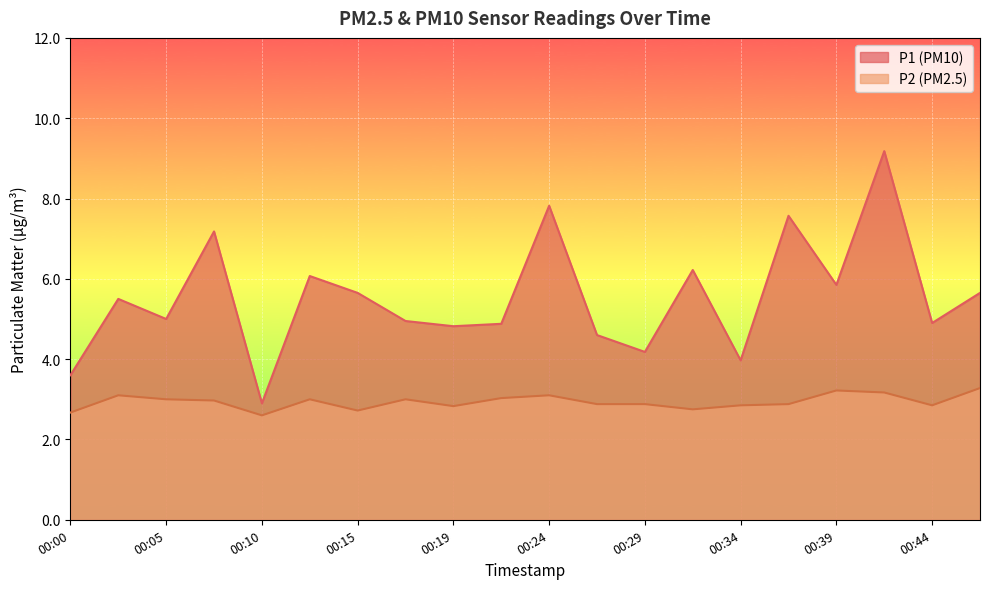

At which category does P1 reach its first local valley?

00:05